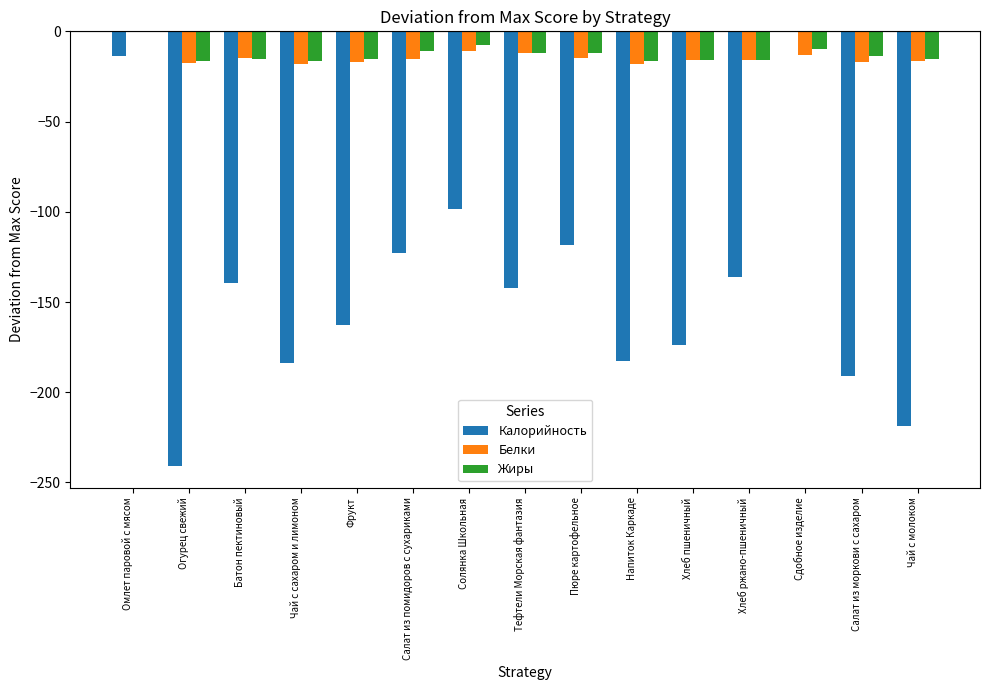

What is the total value across all series at Чай с сахаром и лимоном?

-217.9